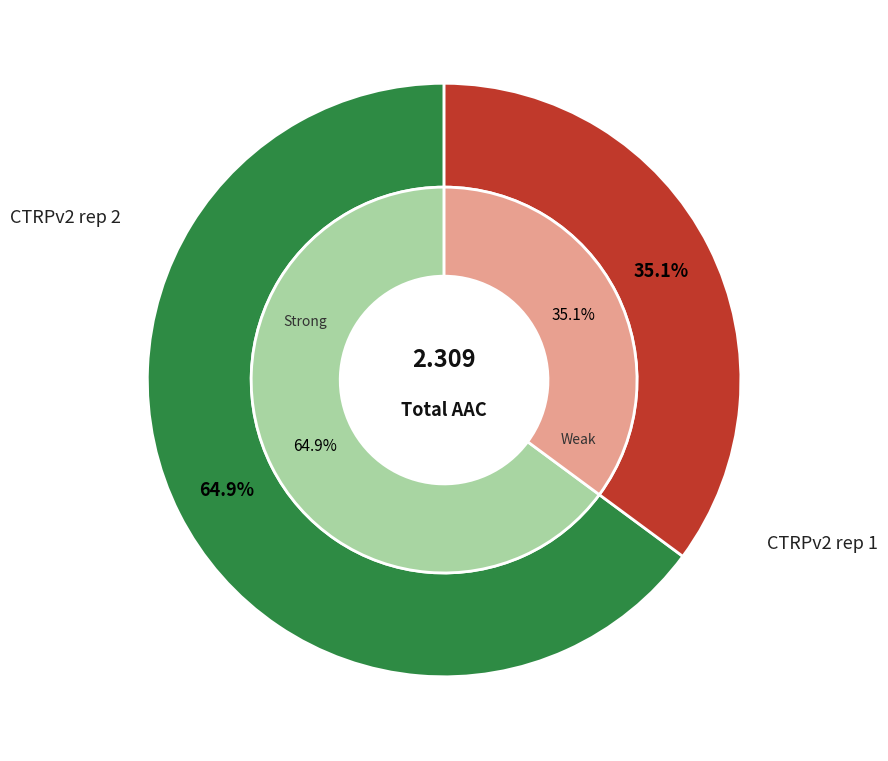

To the nearest percent, what is the difference between the largest and smallest slice percentages?

30%